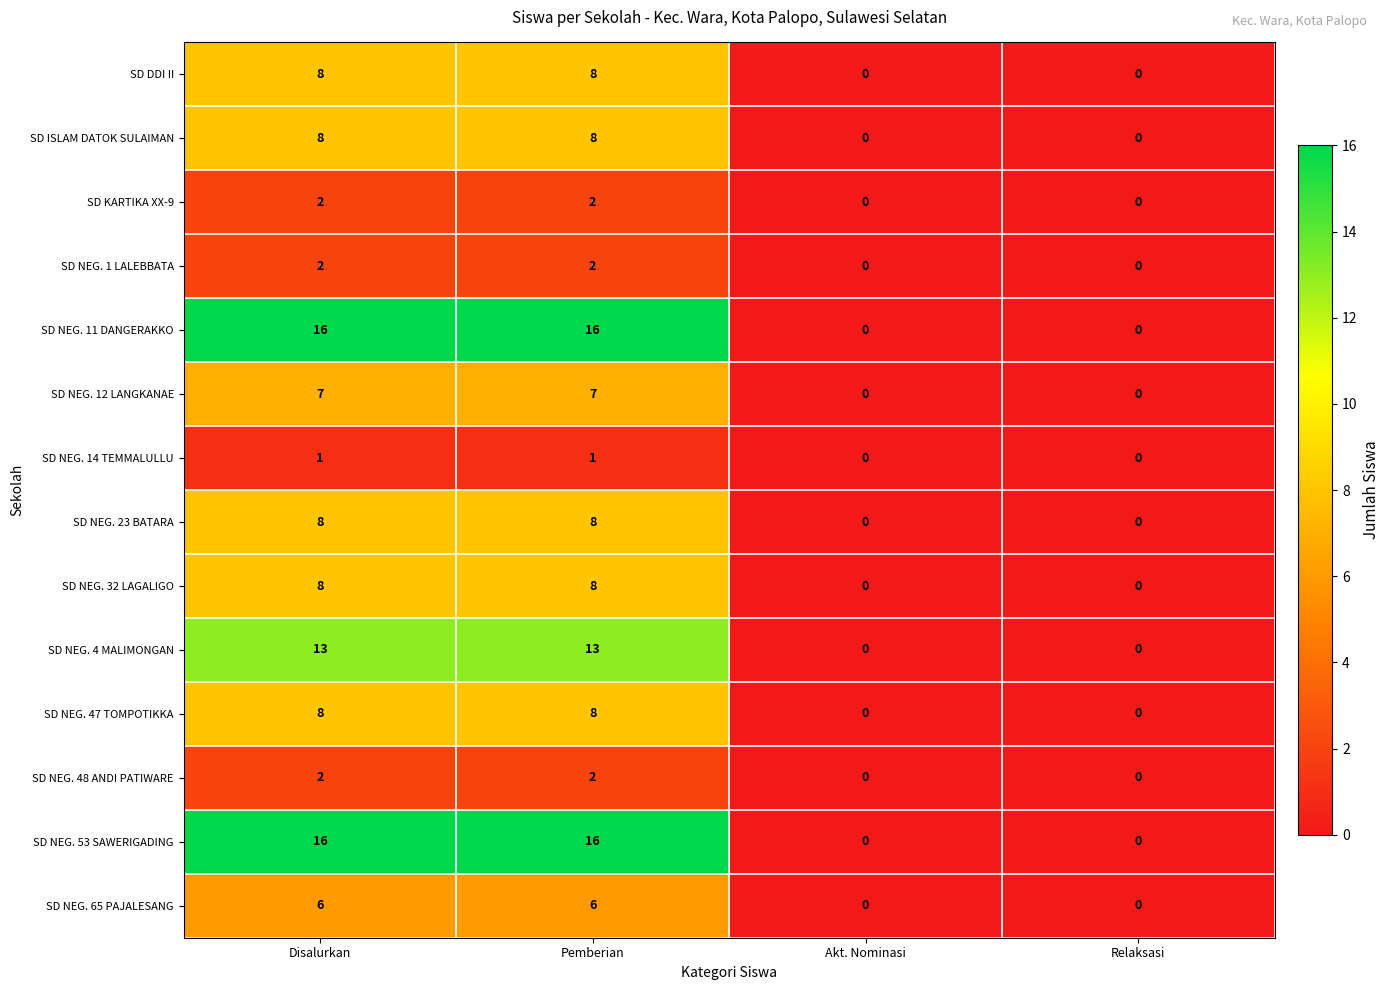

What is the sum of all SD NEG. 48 ANDI PATIWARE values?

4